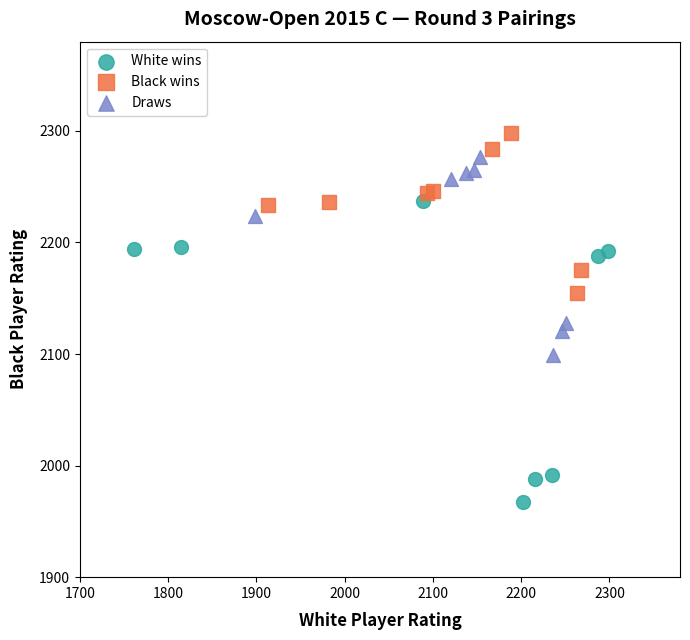

What are all the series names shown in the legend?

White wins, Black wins, Draws